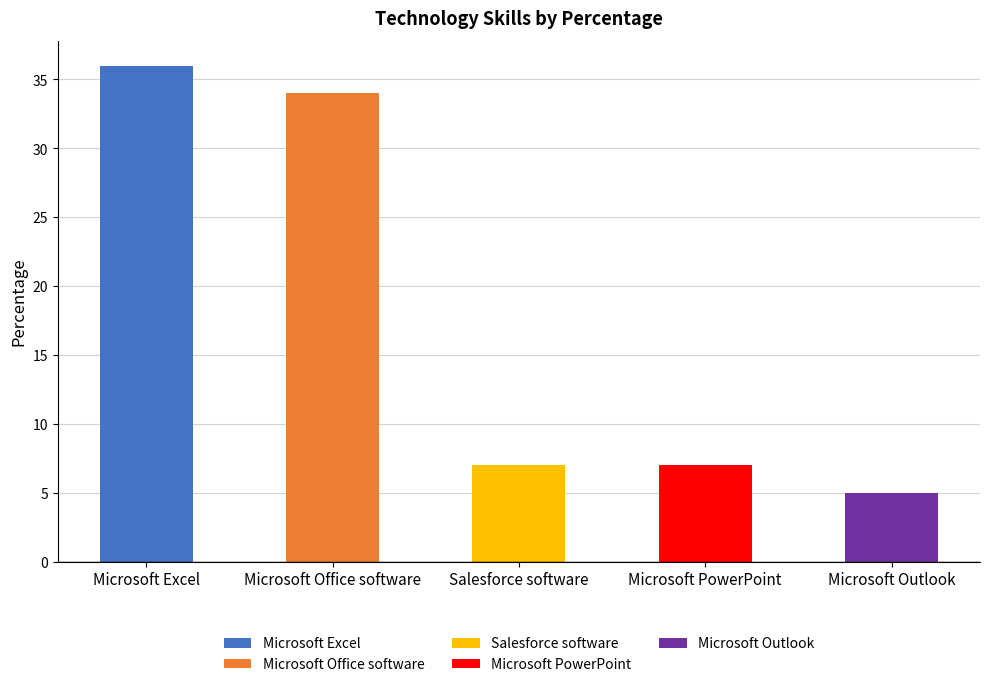

Reading right to left, list all the values displayed in this chart.

5	7	7	34	36